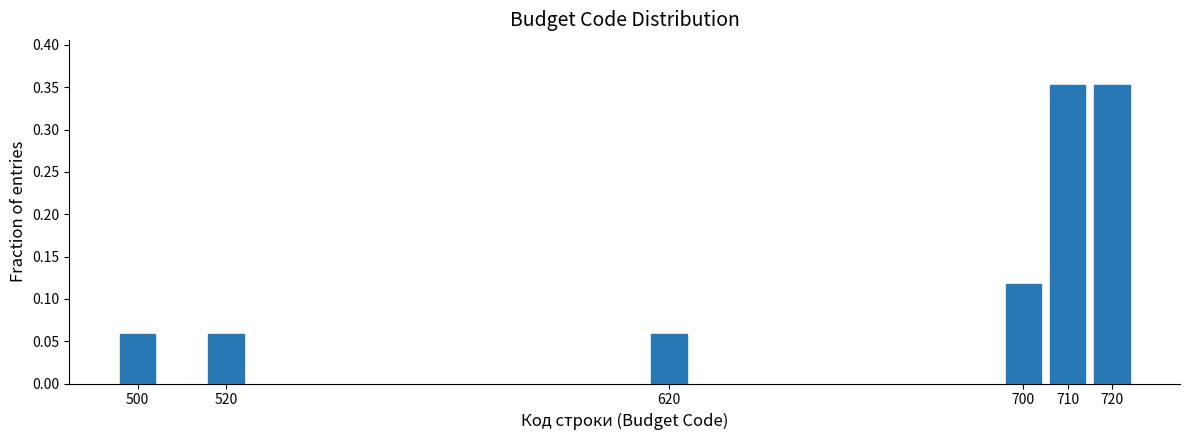

Is it true that the value at 620 is 0.0?

False